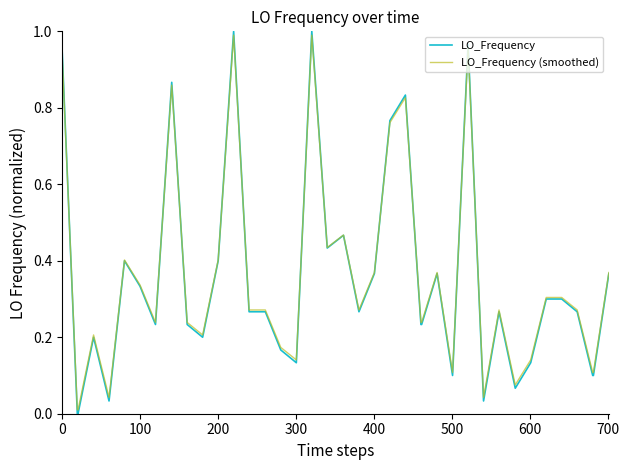

Which series has the widest spread of values?

LO_Frequency